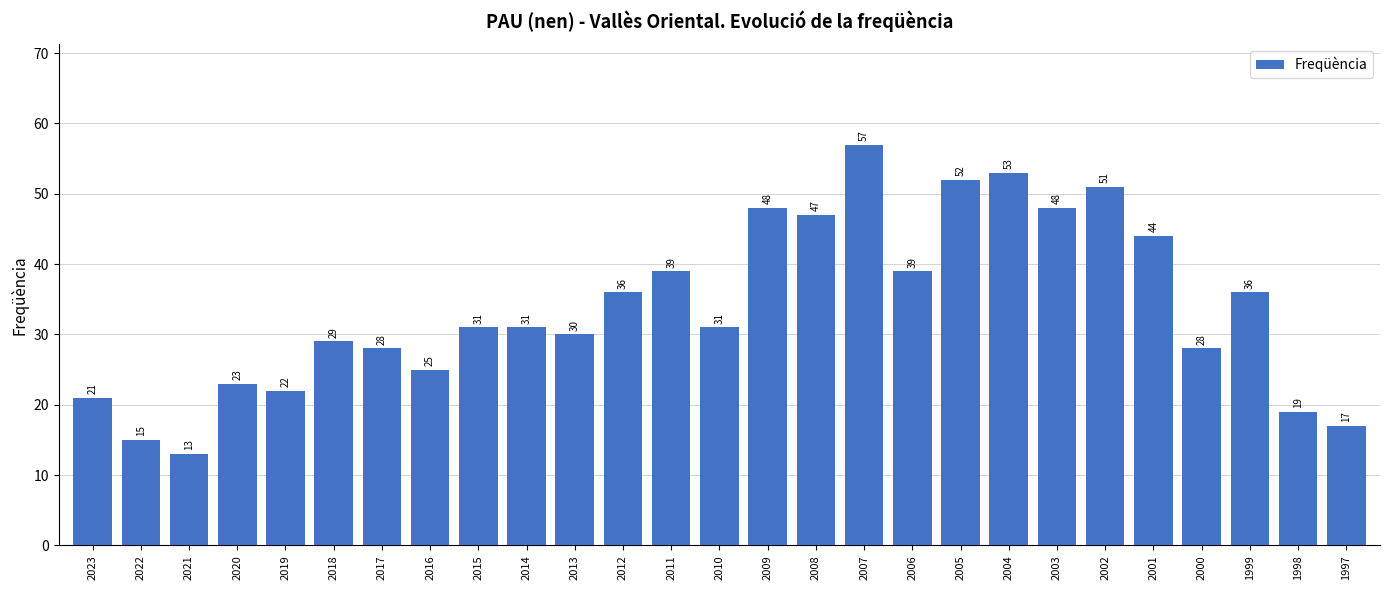

What is the change in value from 2016 to 2000?

+3